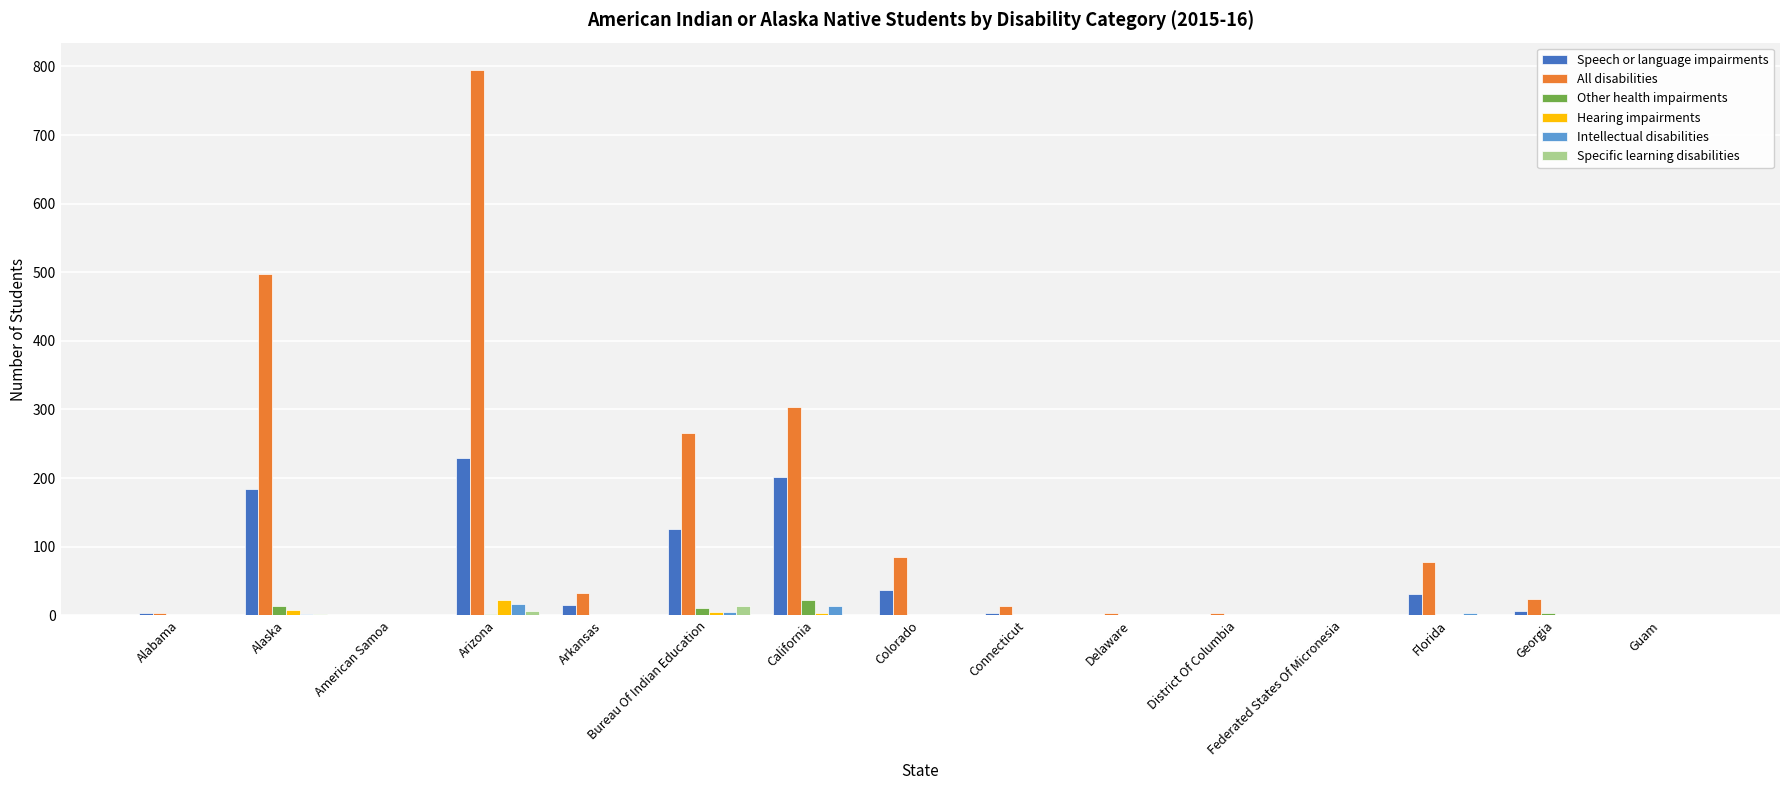

True or false: All disabilities has a value of 795 at Arizona.

True